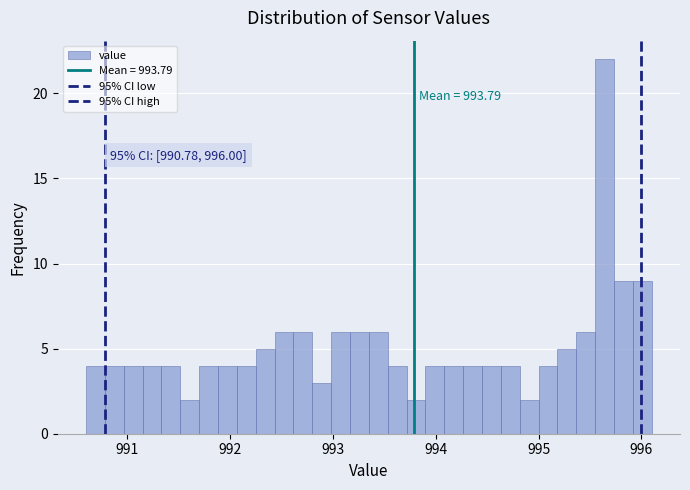

Read against the x-axis, roughly where is the centre of the tallest bar?

995.6